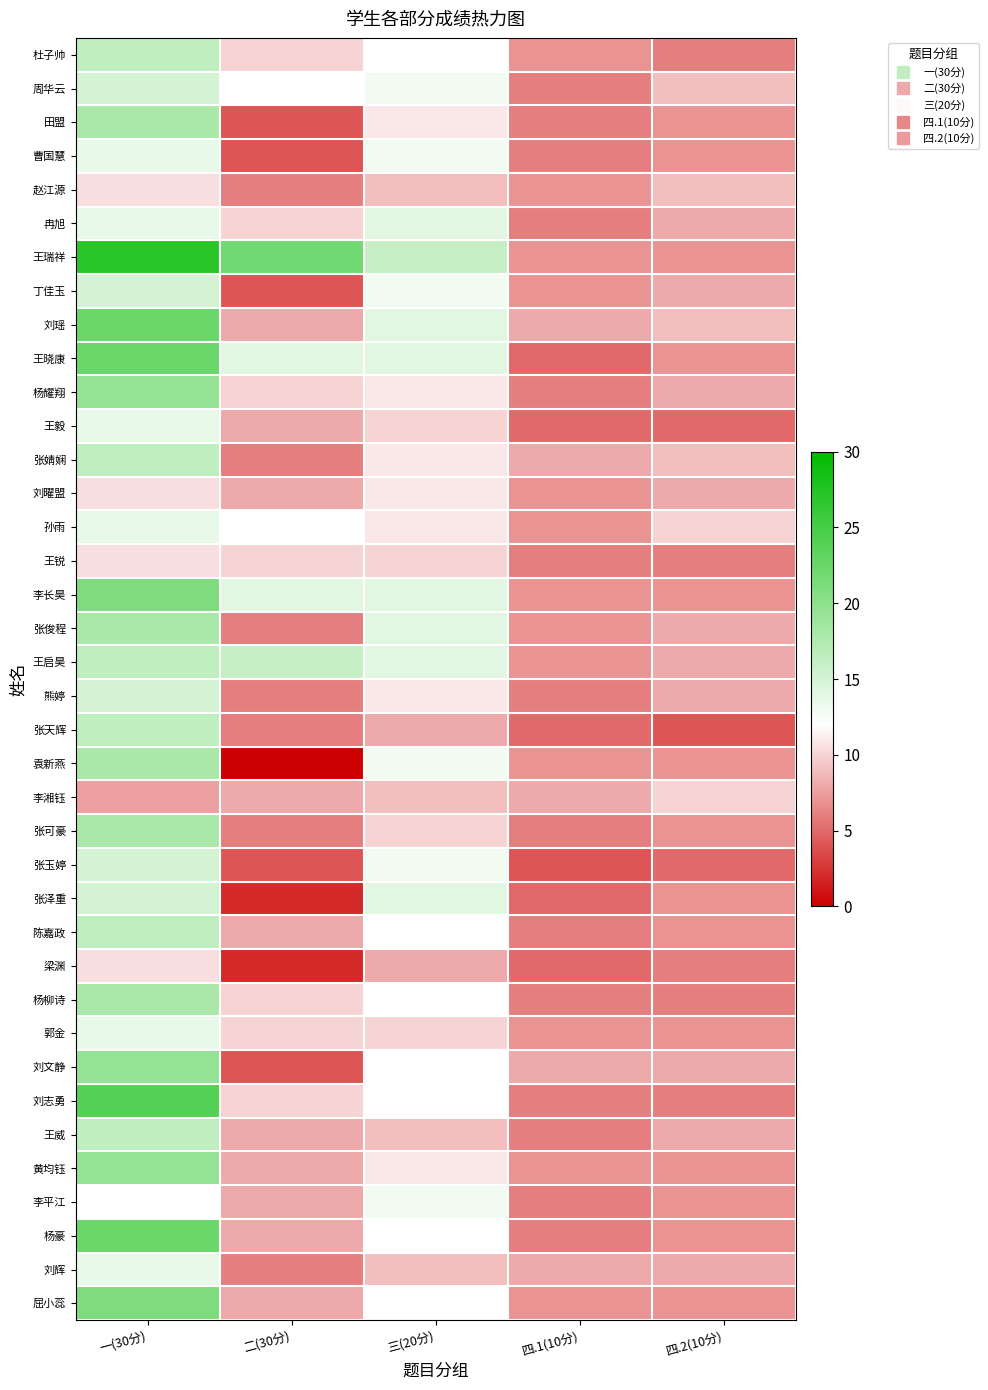

At which category is the sum across all series the highest?

一(30分)